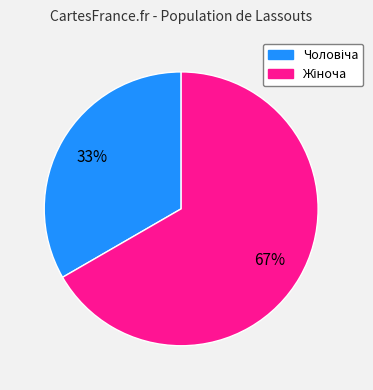

Is there any slice that represents more than half of the pie?

Yes